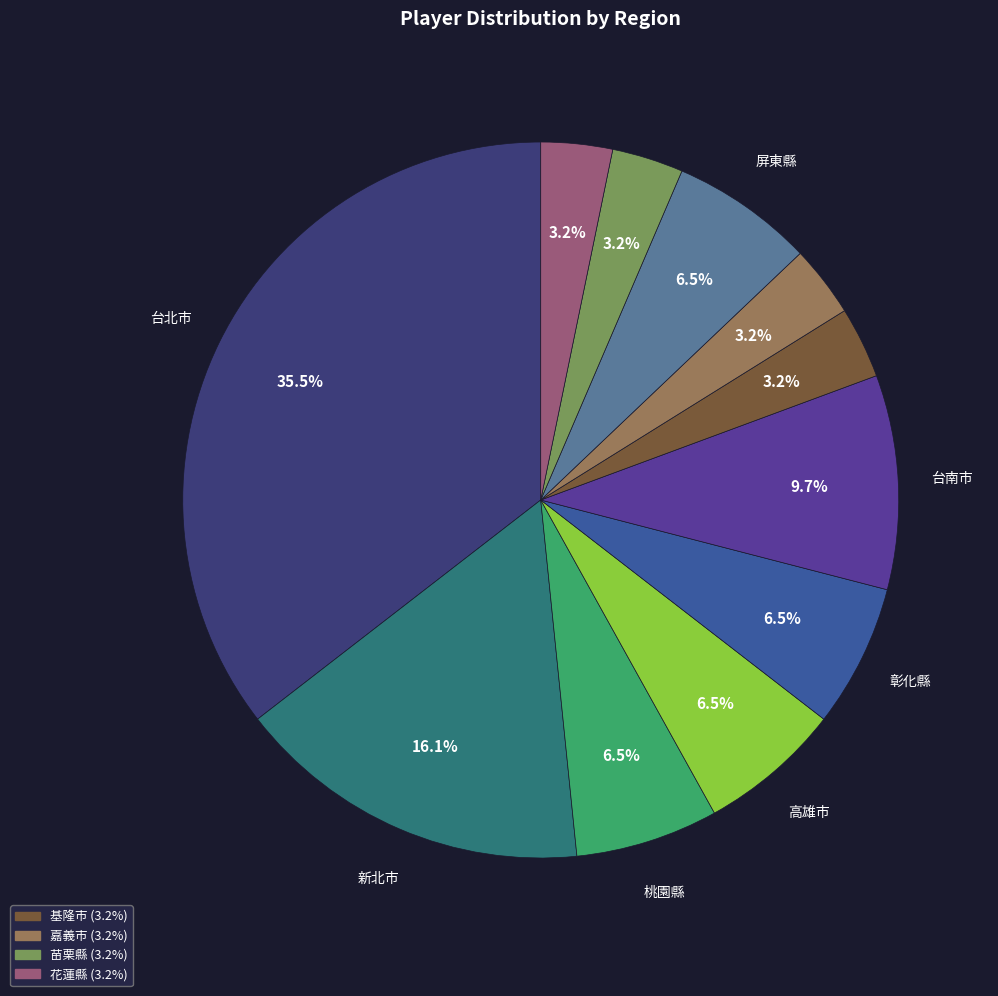

Count the number of slices in the pie.

11